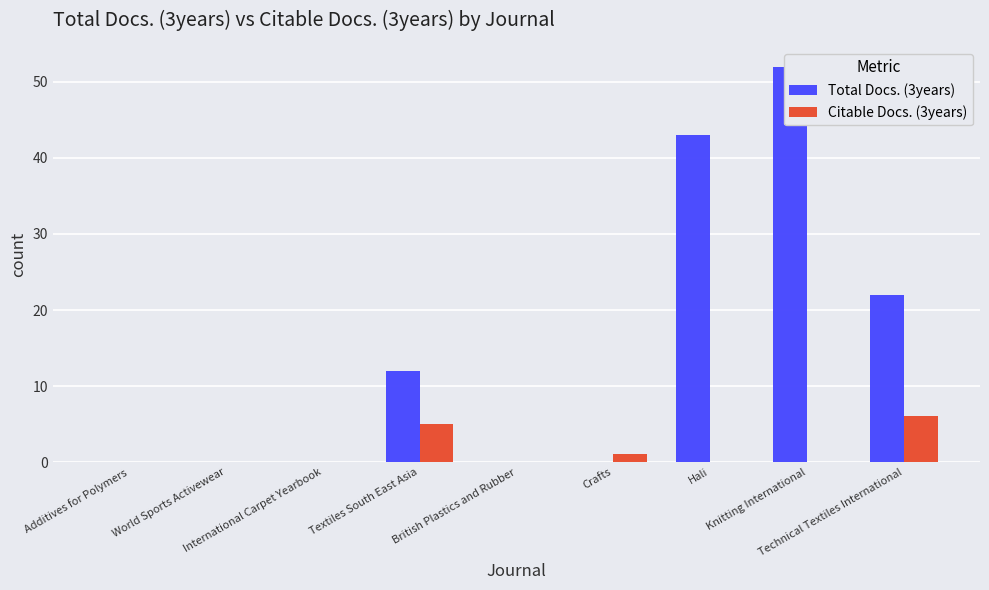

What is the spread (max minus min) of values at Textiles South East Asia?

7